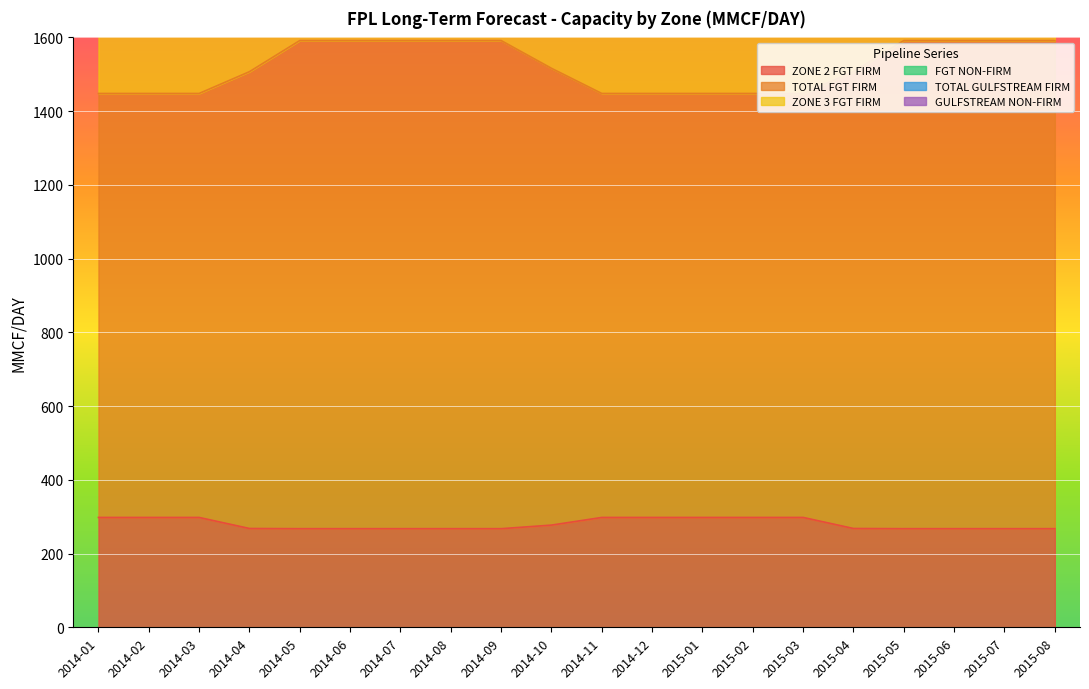

Where does the ZONE 3 FGT FIRM series first go above 2436?

2014-04